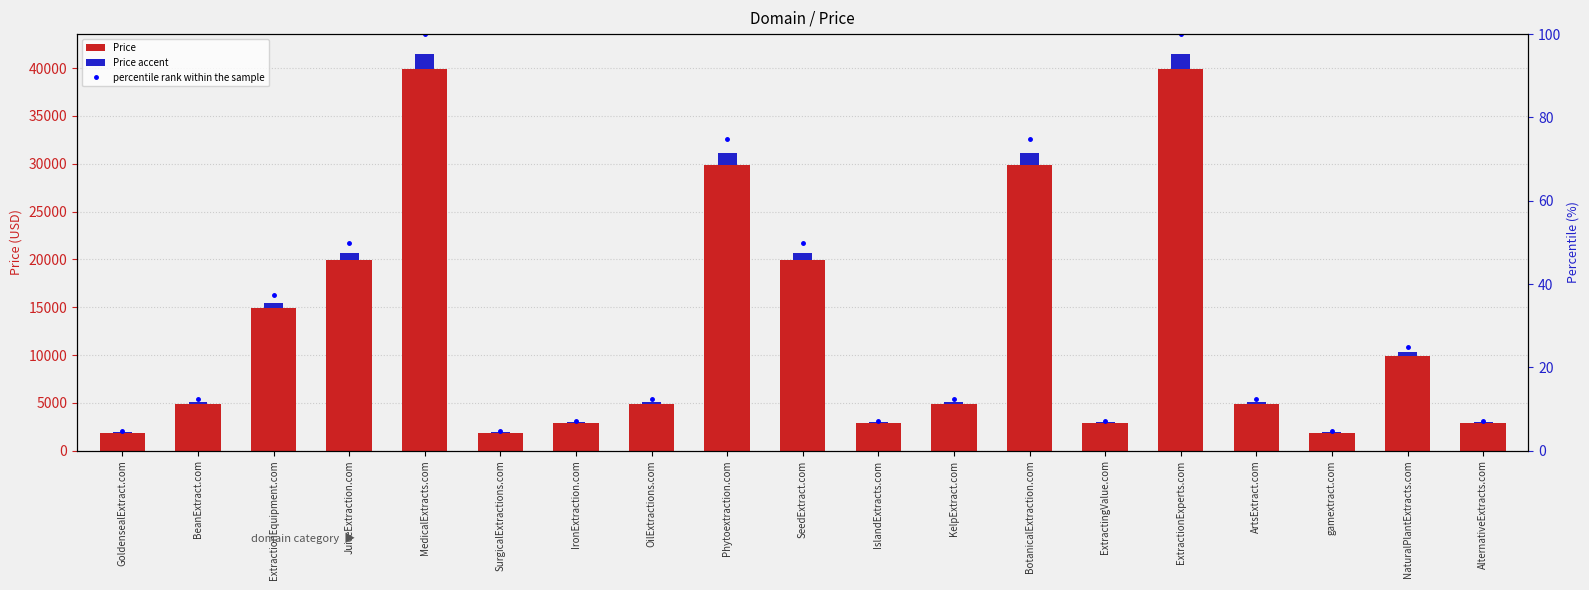

At which label does Price accent first exceed 195?

BeanExtract.com